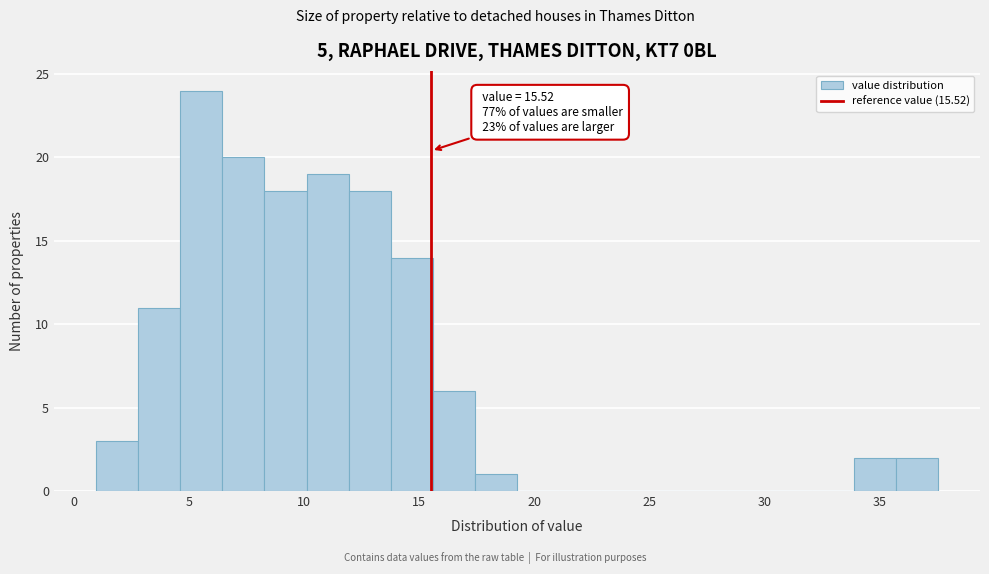

Around what value on the x-axis is the tallest bar? Give the approximate position of its centre, as read against the axis.

5.5